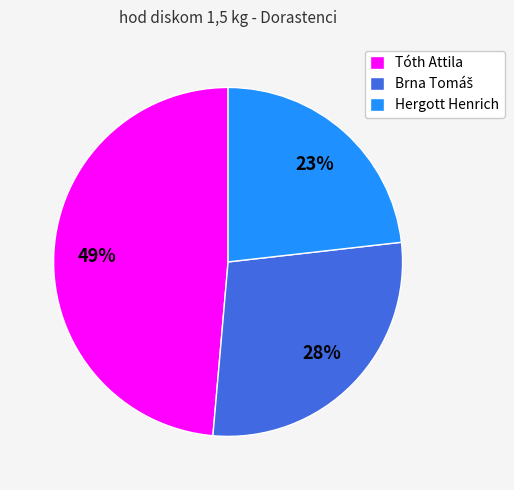

How many slices are in this pie chart?

3